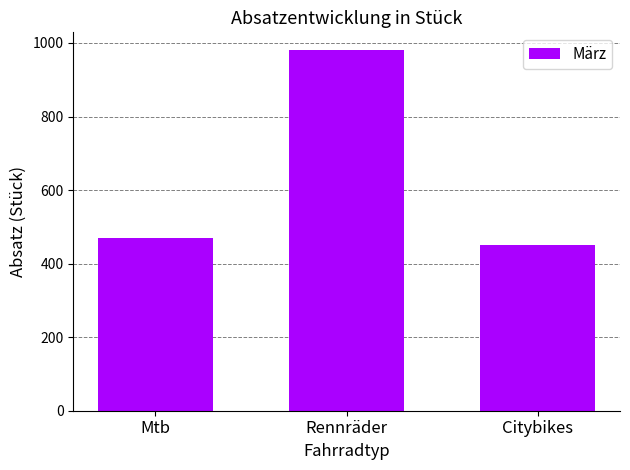

What is the change in value from Mtb to Rennräder?

+510